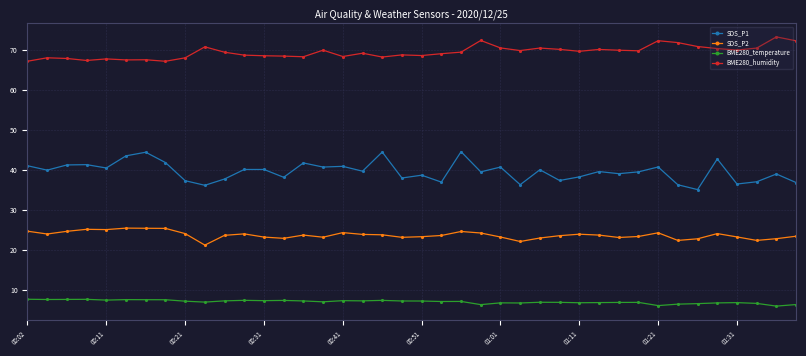

True or false: BME280_temperature has more than 0 points higher than both neighbors.

True